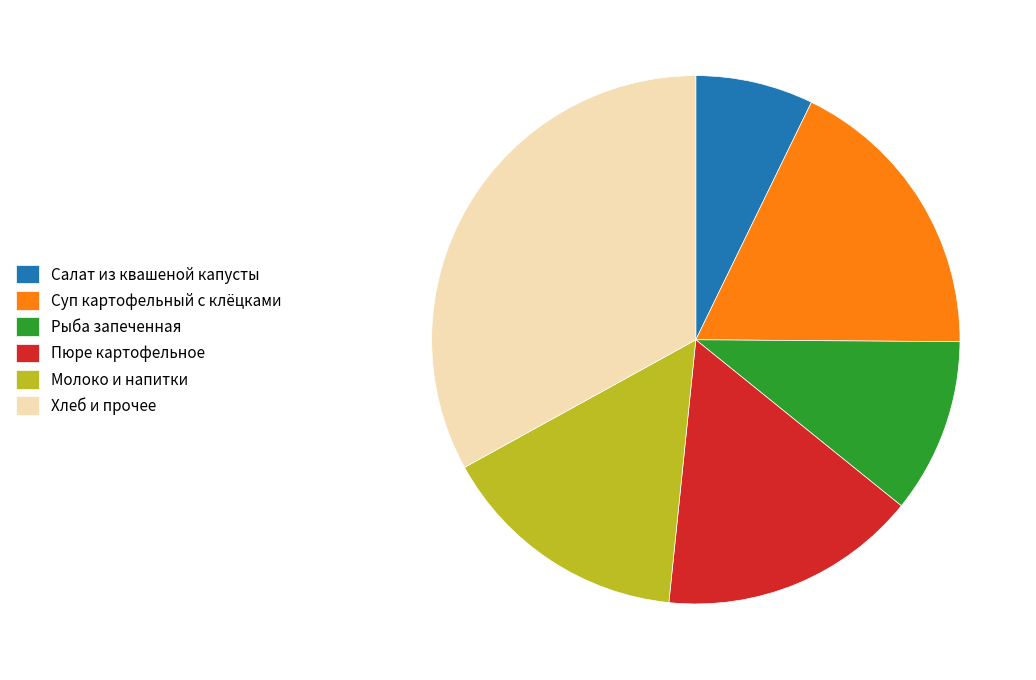

Does any single category account for the majority?

No